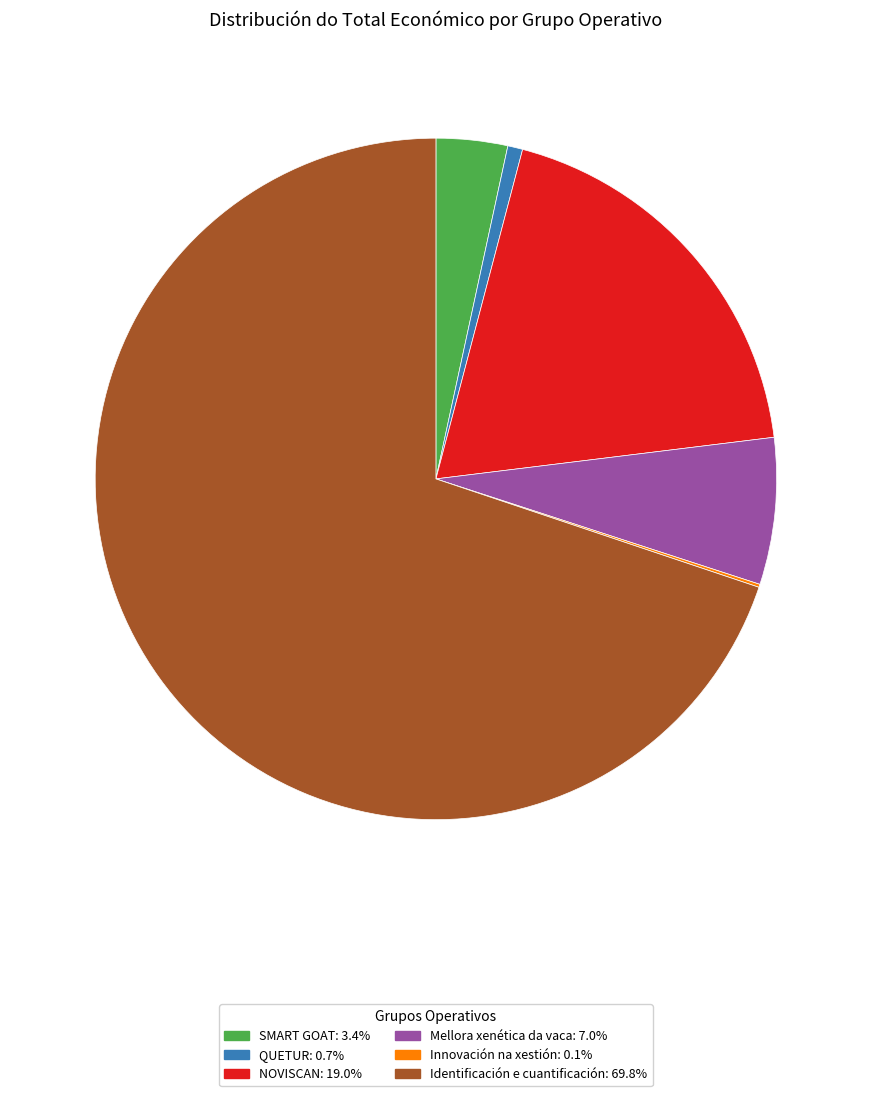

Which category has the biggest portion of the pie?

Identificación e cuantificación